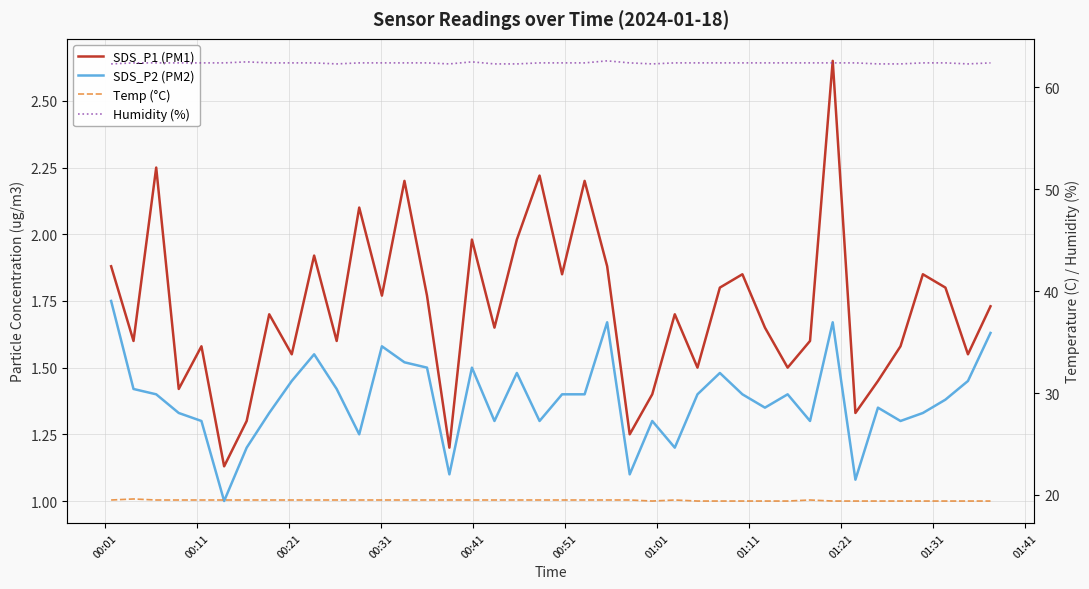

Rank the series by their maximum value, from highest to lowest.

Humidity (%), Temp (°C), SDS_P1 (PM1), SDS_P2 (PM2)